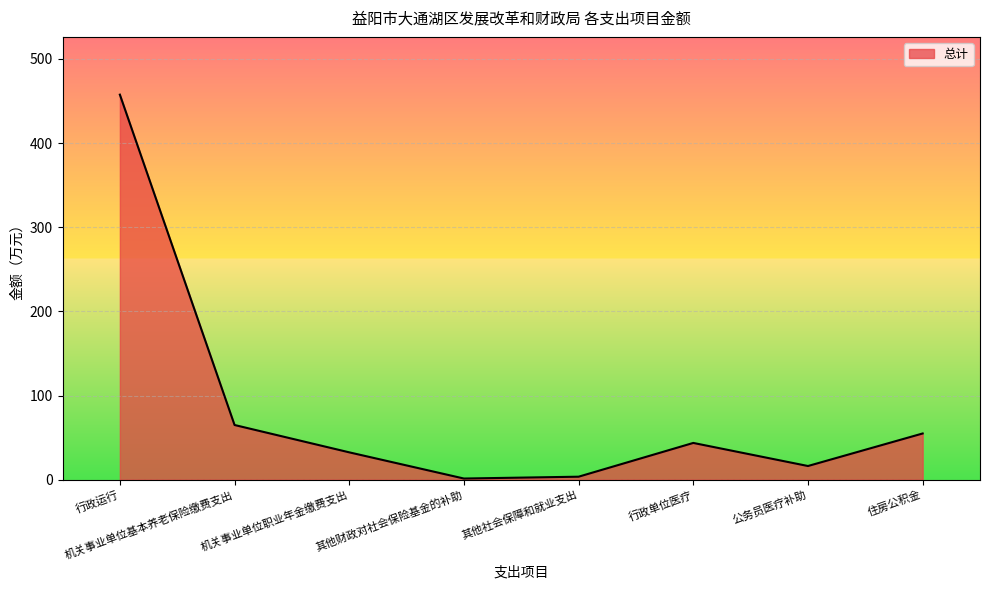

The chart shows a value of 457.6 at 行政运行. True or false?

True